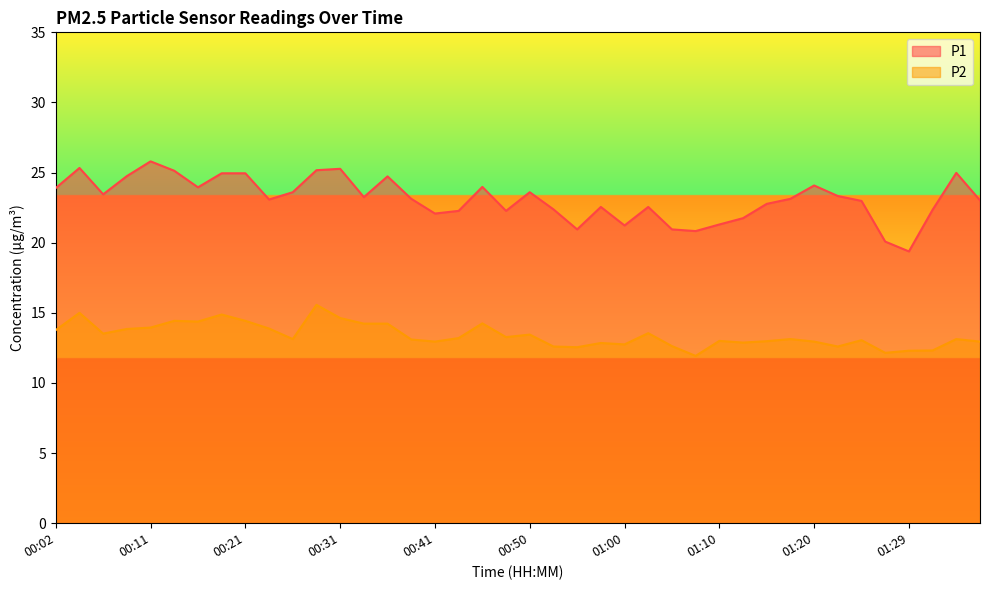

Reading left to right, list all the values displayed in this chart.

P1: 23.9	25.3	23.4	24.8	25.8	25.1	23.9	24.9	24.9	23.1	23.6	25.2	25.3	23.2	24.7	23.1	22.1	22.3	24.0	22.3	23.6	22.4	20.9	22.6	21.2	22.6	20.9	20.8	21.3	21.8	22.8	23.1	24.1	23.3	23.0	20.1	19.4	22.4	25.0	23.0
P2: 13.8	15.0	13.5	13.8	13.9	14.4	14.4	14.9	14.4	13.9	13.1	15.6	14.6	14.2	14.2	13.1	12.9	13.2	14.2	13.3	13.4	12.6	12.6	12.8	12.8	13.6	12.6	11.9	13.0	12.9	13.0	13.1	12.9	12.6	13.1	12.2	12.3	12.3	13.1	12.9